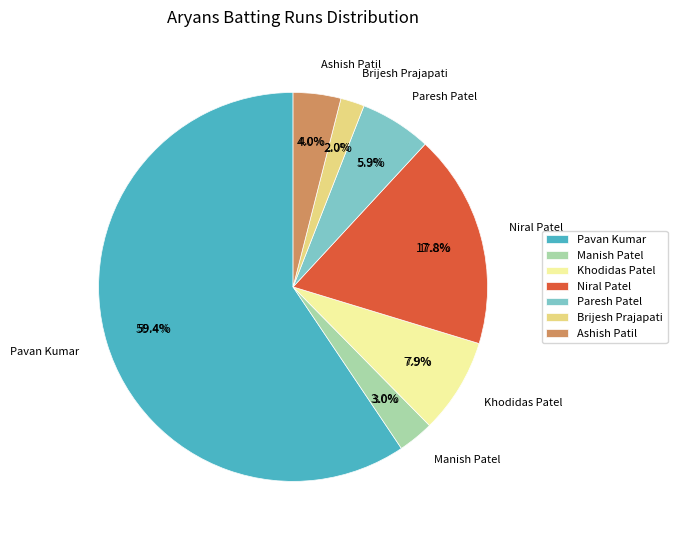

Which category accounts for the majority?

Pavan Kumar